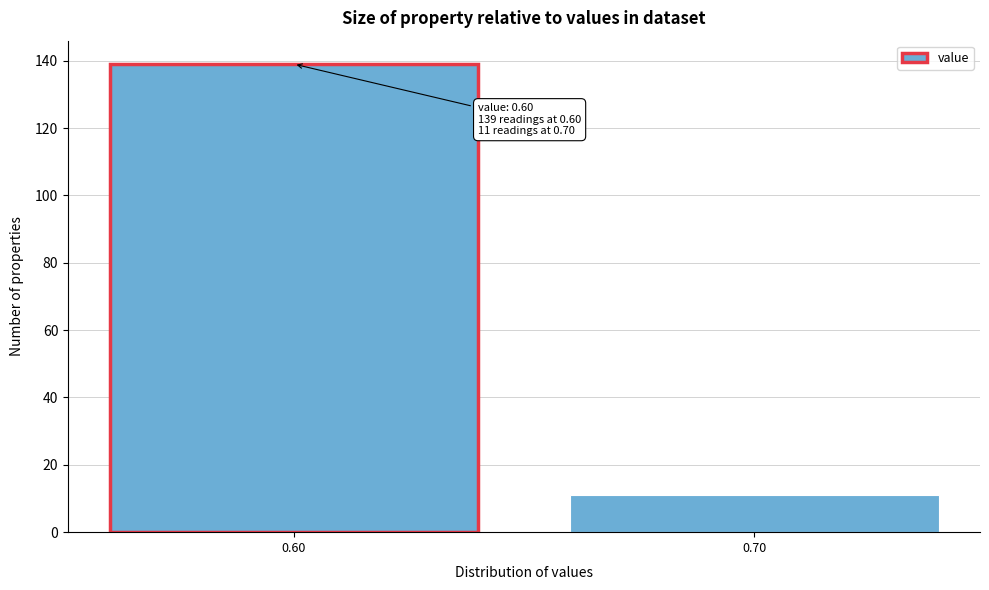

Reading left to right, what are all the values shown in this chart?

139	11